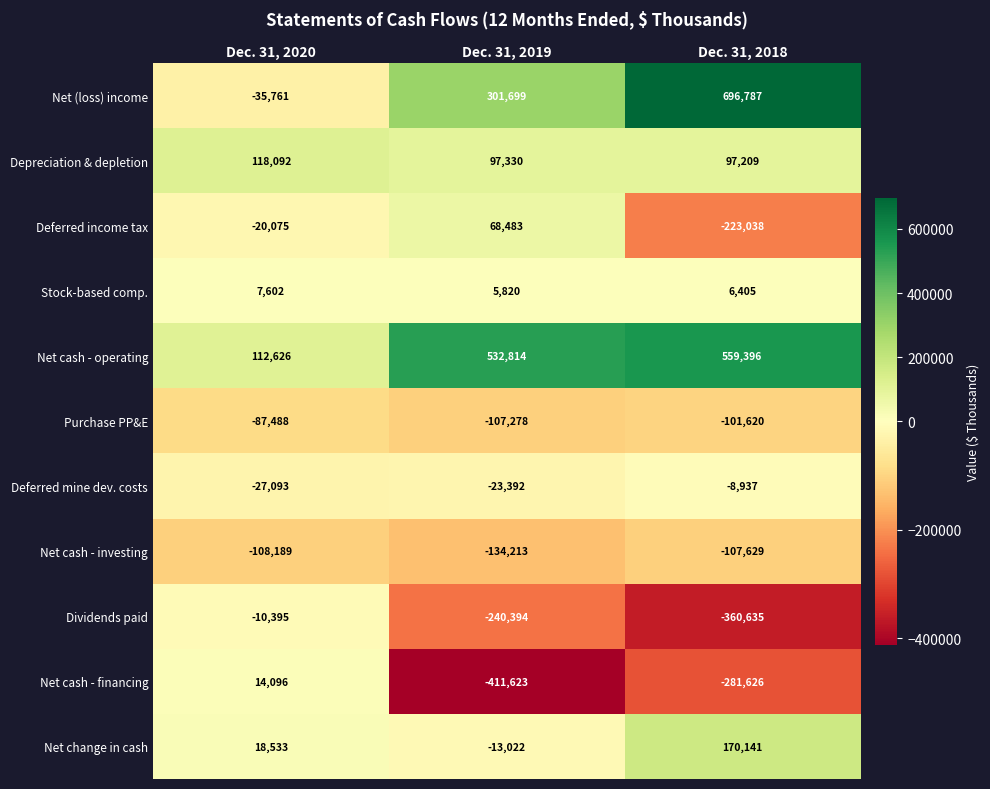

What is the approximate value of Net cash - investing at Dec. 31, 2019?

-134213